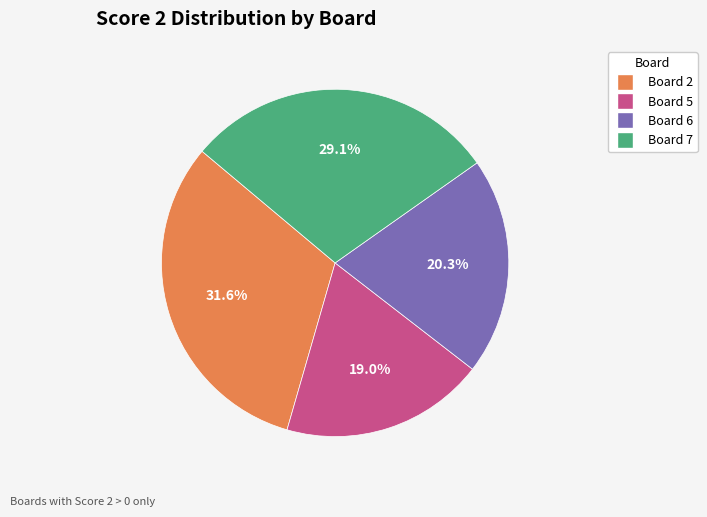

To the nearest percent, what is the combined percentage of Board 7 and Board 5?

48%